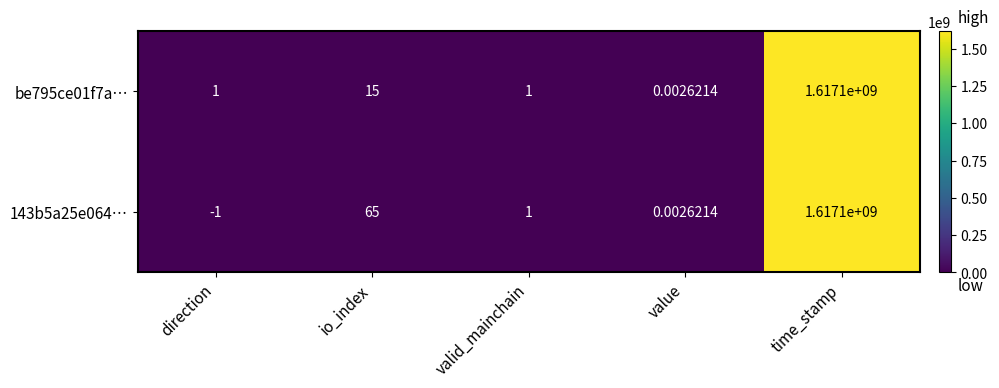

Where is be795ce01f7a… nearest to the value 808550000?

io_index